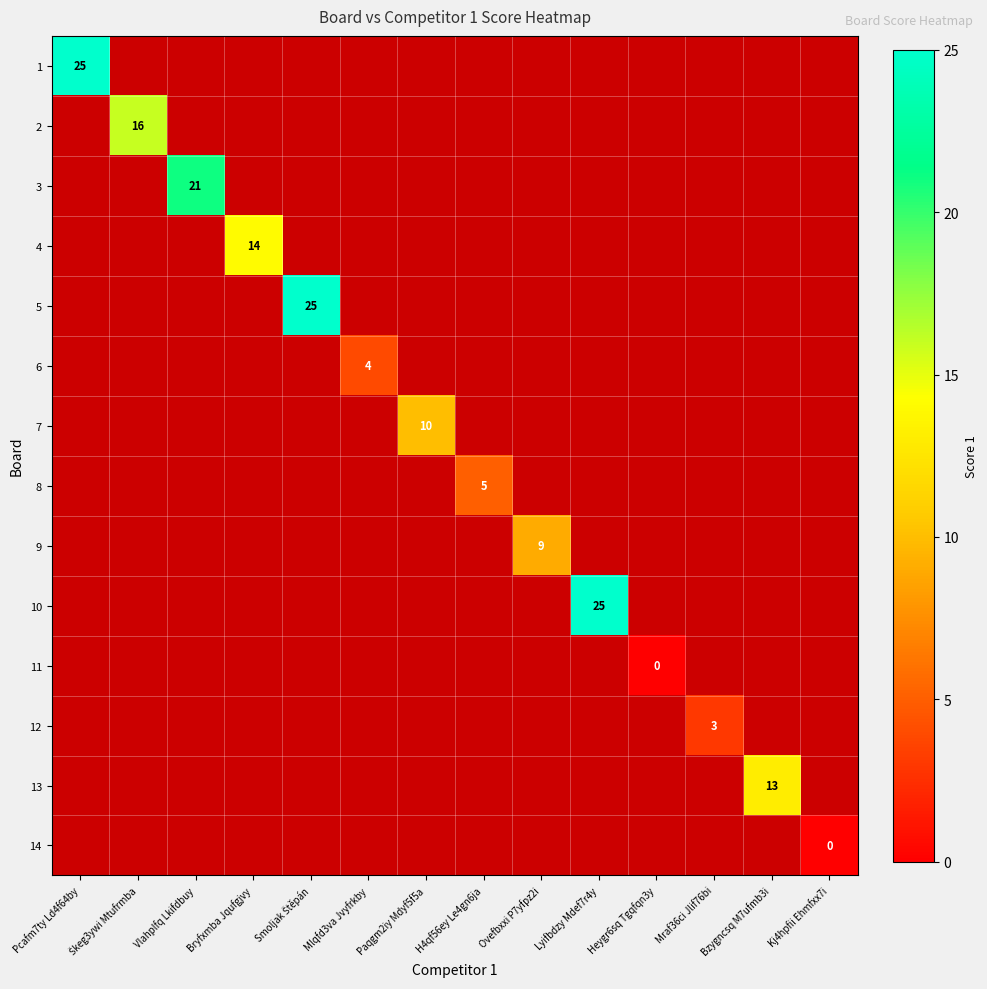

The 10 series shows 25 at Lyifbdzy Mdef7r4y. True or false?

True